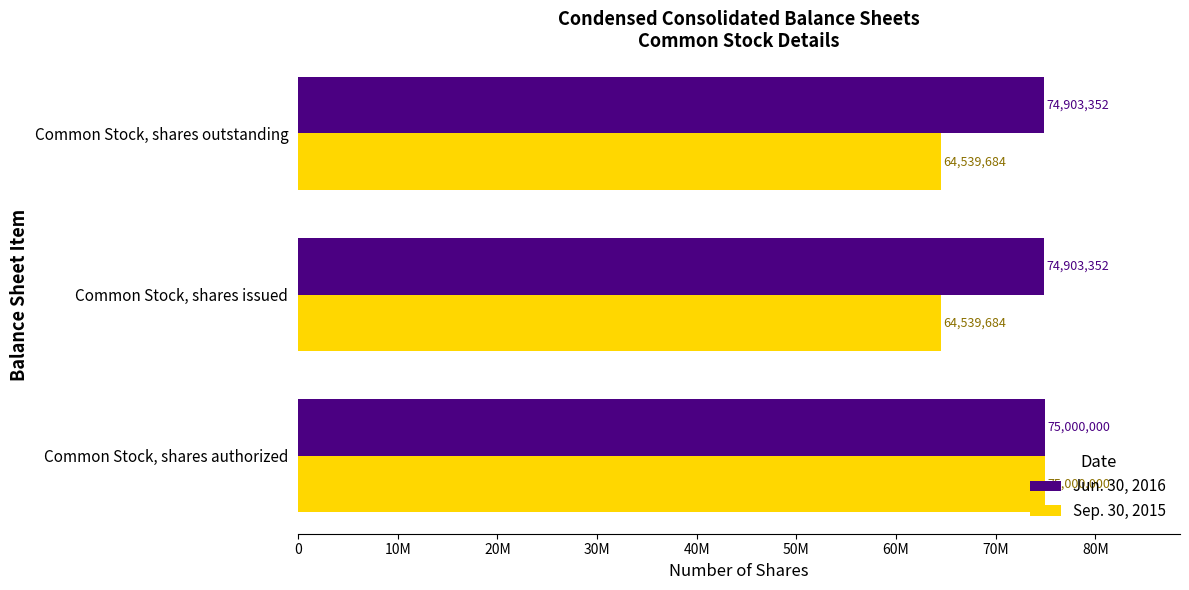

What are all the series names shown in the legend?

Jun. 30, 2016, Sep. 30, 2015